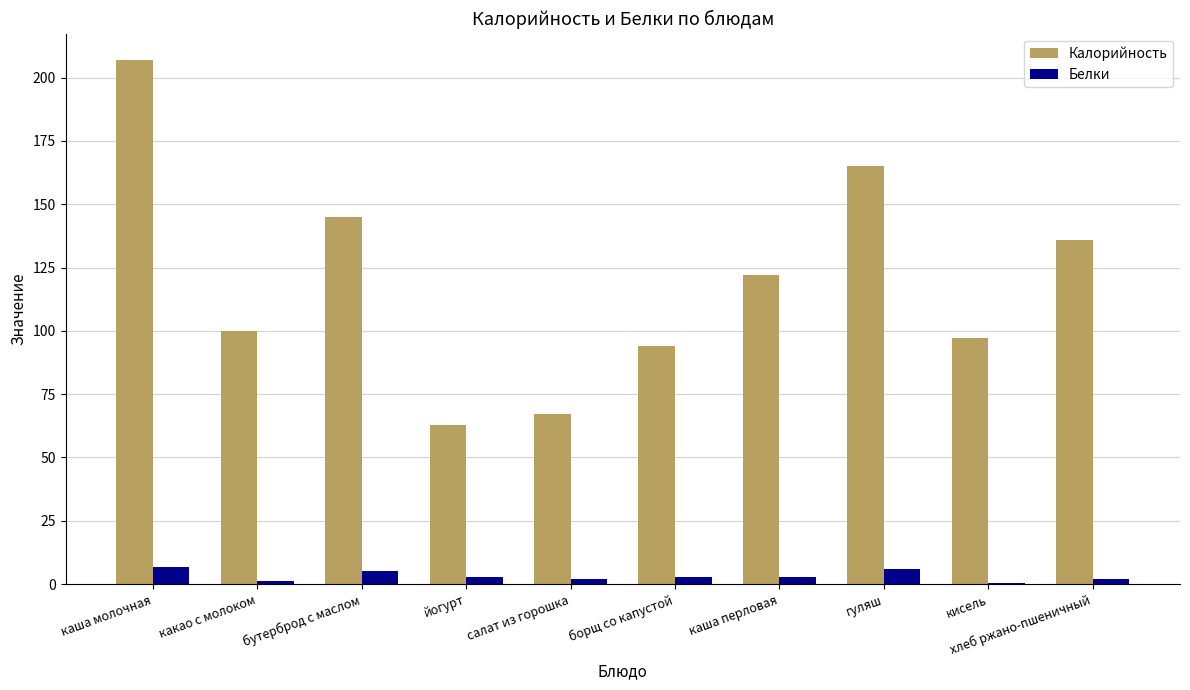

How many data points does each series have?

10